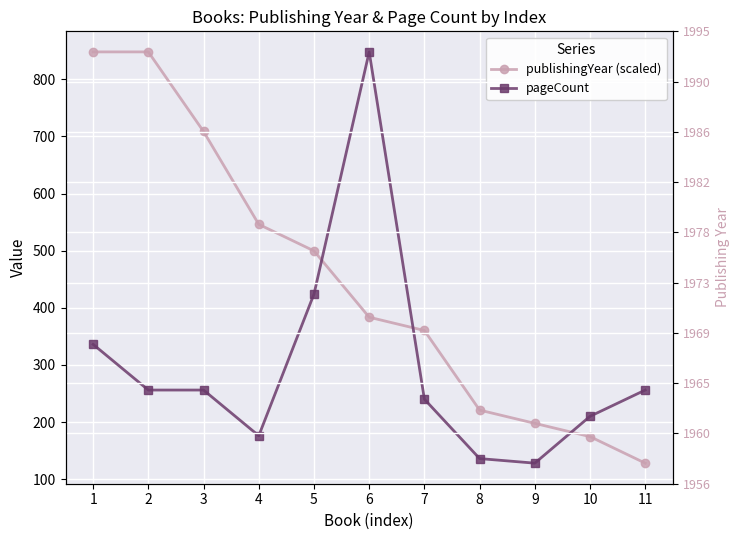

Is this an area chart (filled region under the line)?

No